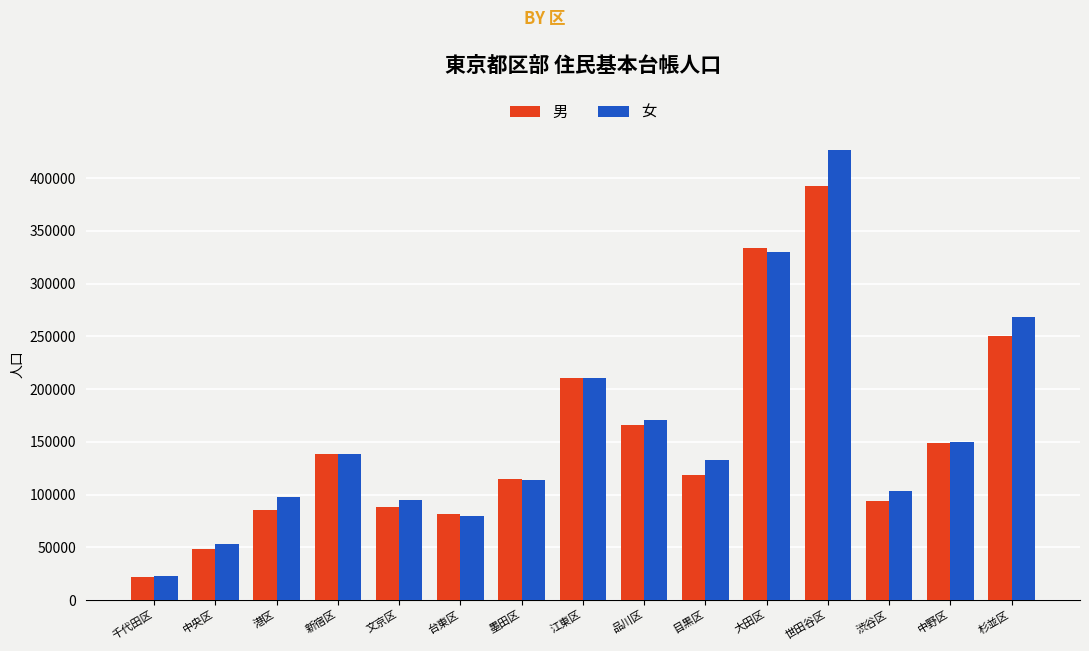

Are the bars grouped side by side (vs. stacked)?

Yes